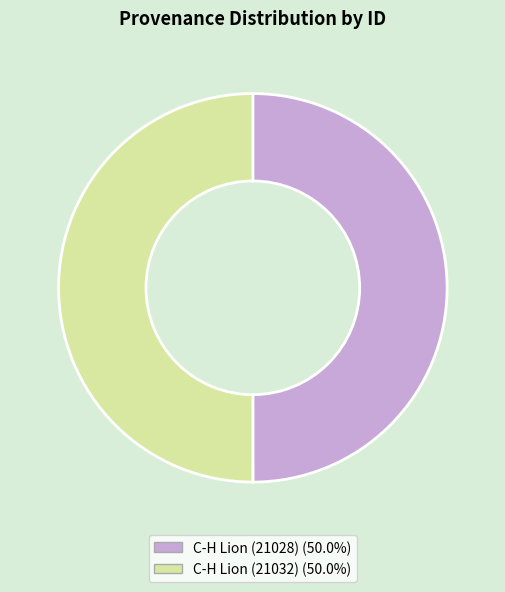

Is it true that C-H Lion (21032) is 60% of the pie?

False